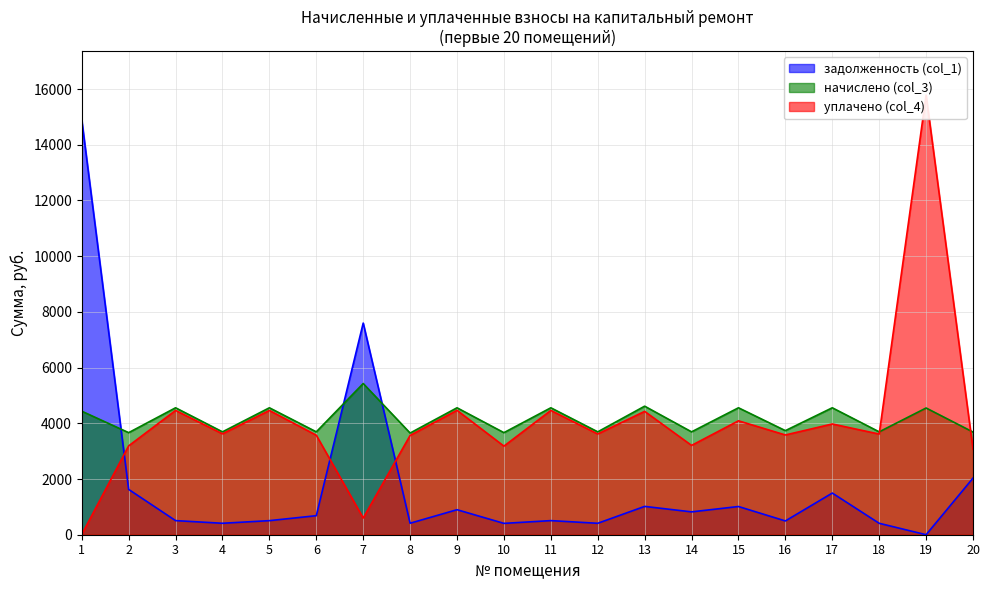

Which category has the highest value across all series?

19